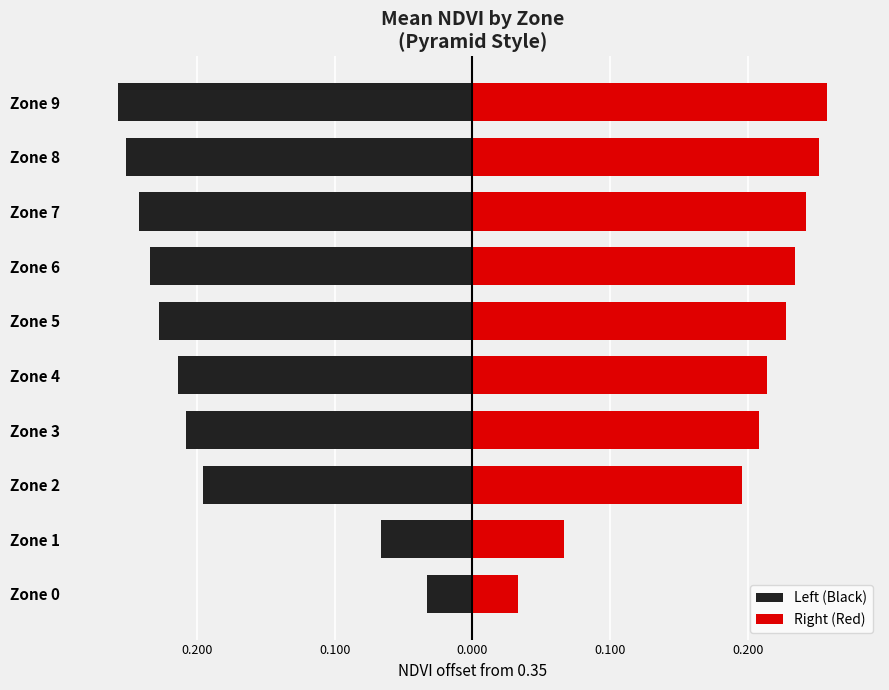

What value does the Left (Black) series have at Zone 4?

-0.2